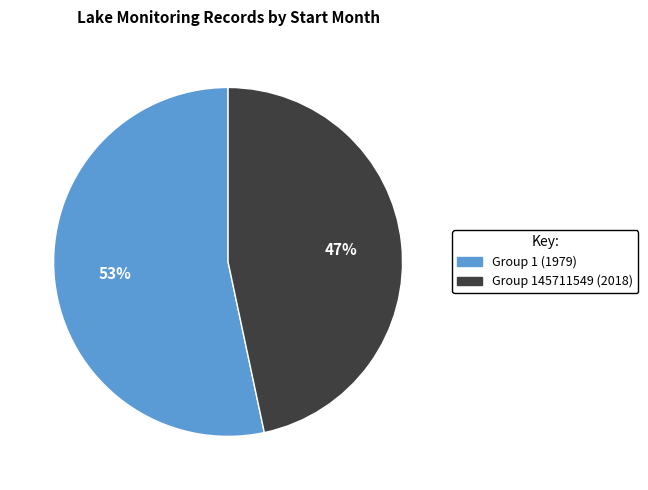

Rank the categories by value from lowest to highest.

Group 145711549 (2018), Group 1 (1979)